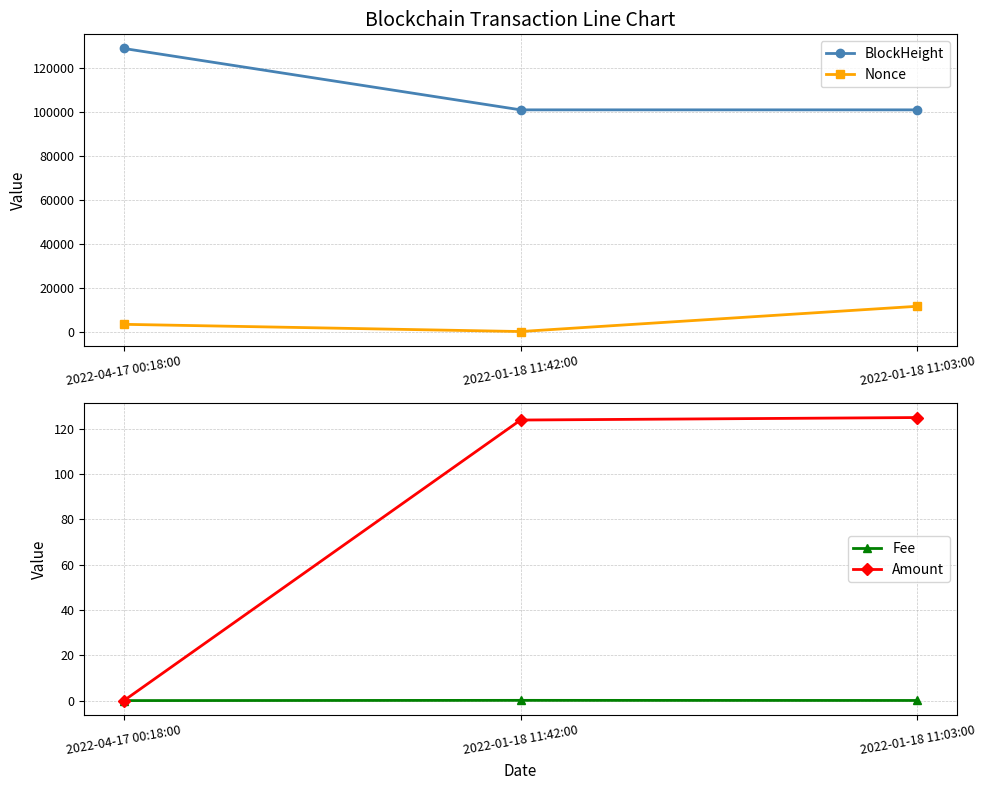

What is the total value across all series at 2022-04-17 00:18:00?

132004.0